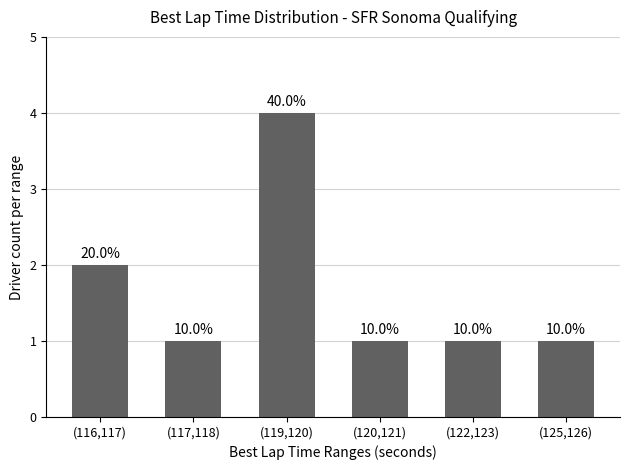

What is the average value?

2